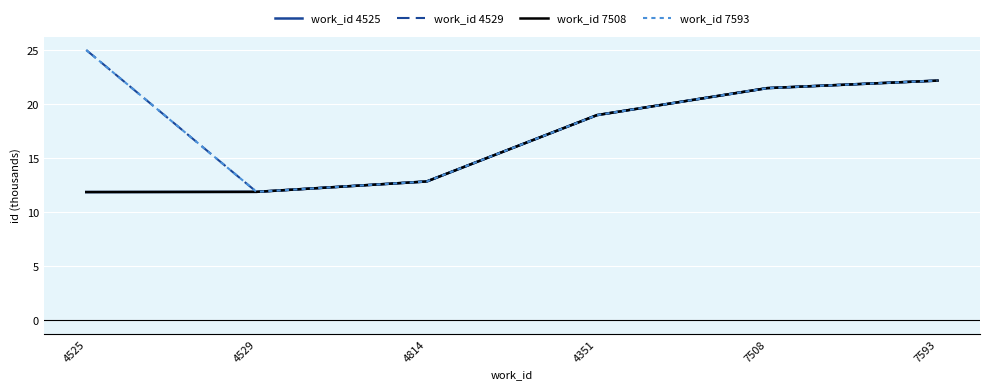

Reading left to right, transcribe all the data shown in this chart.

work_id 4525: 11.9	11.9	12.9	19.0	21.5	22.2
work_id 4529: 25.0	11.9	12.9	19.0	21.5	22.2
work_id 7508: 11.9	11.9	12.9	19.0	21.5	22.2
work_id 7593: 25.0	11.9	12.9	19.0	21.5	22.2